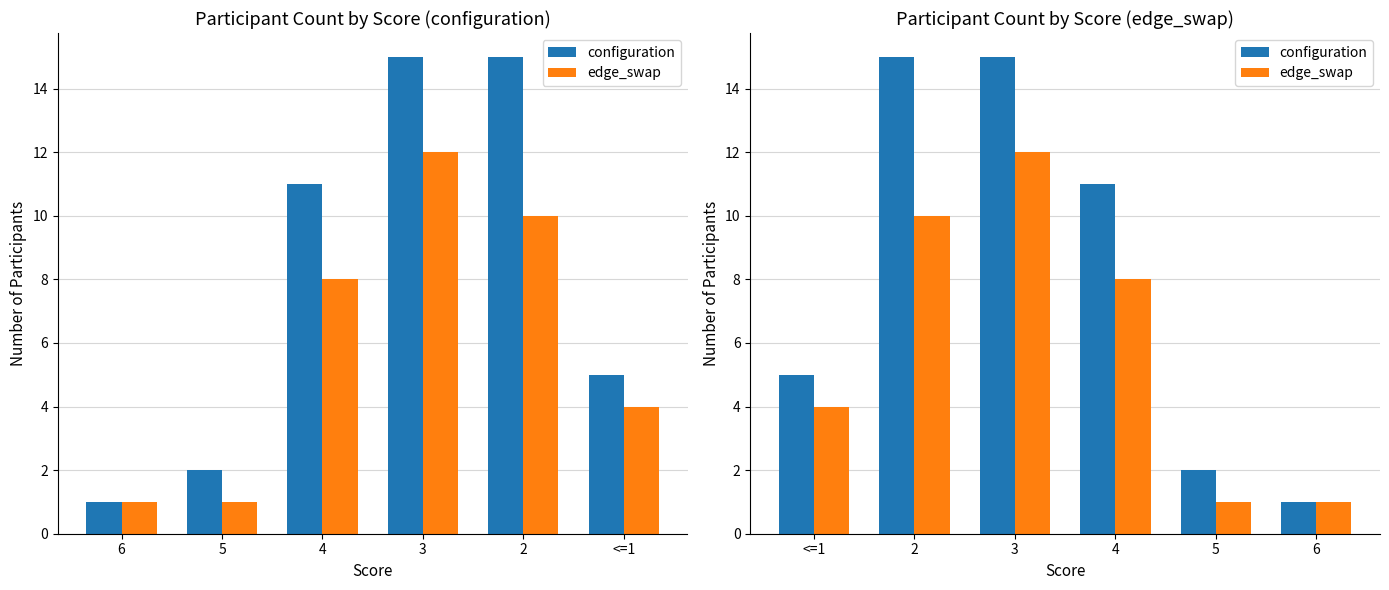

What is the sum of the edge_swap values at 4 and 3?

20